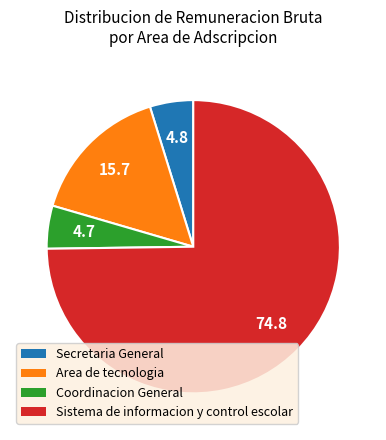

Count the number of slices in the pie.

4